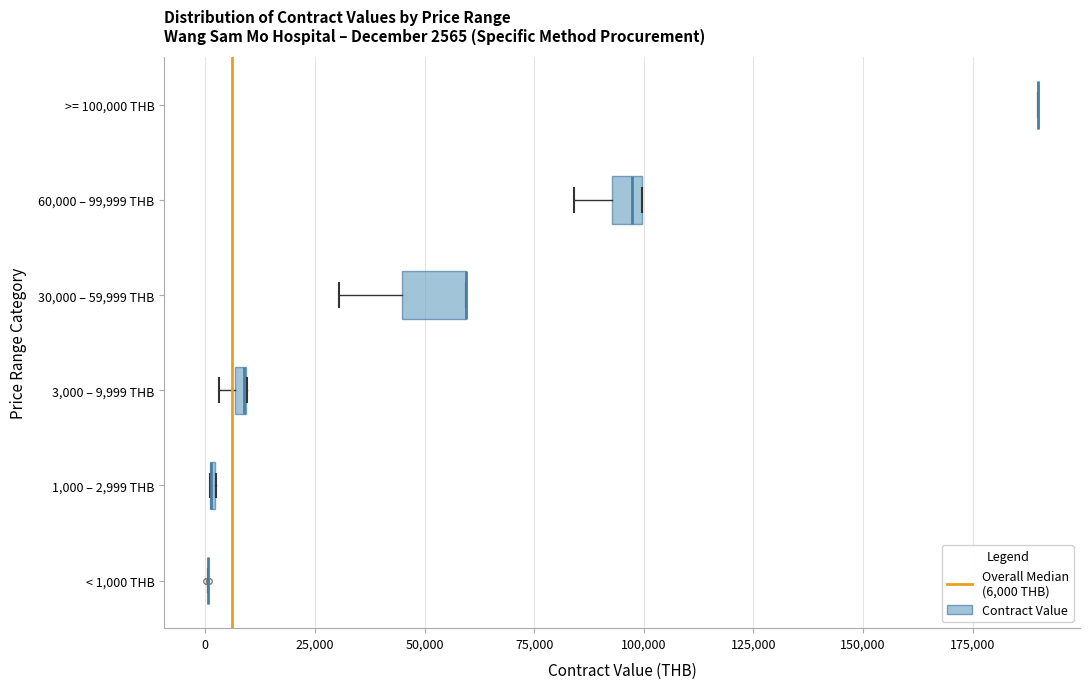

Which box is the widest, from its left edge to its right edge?

30,000 – 59,999 THB